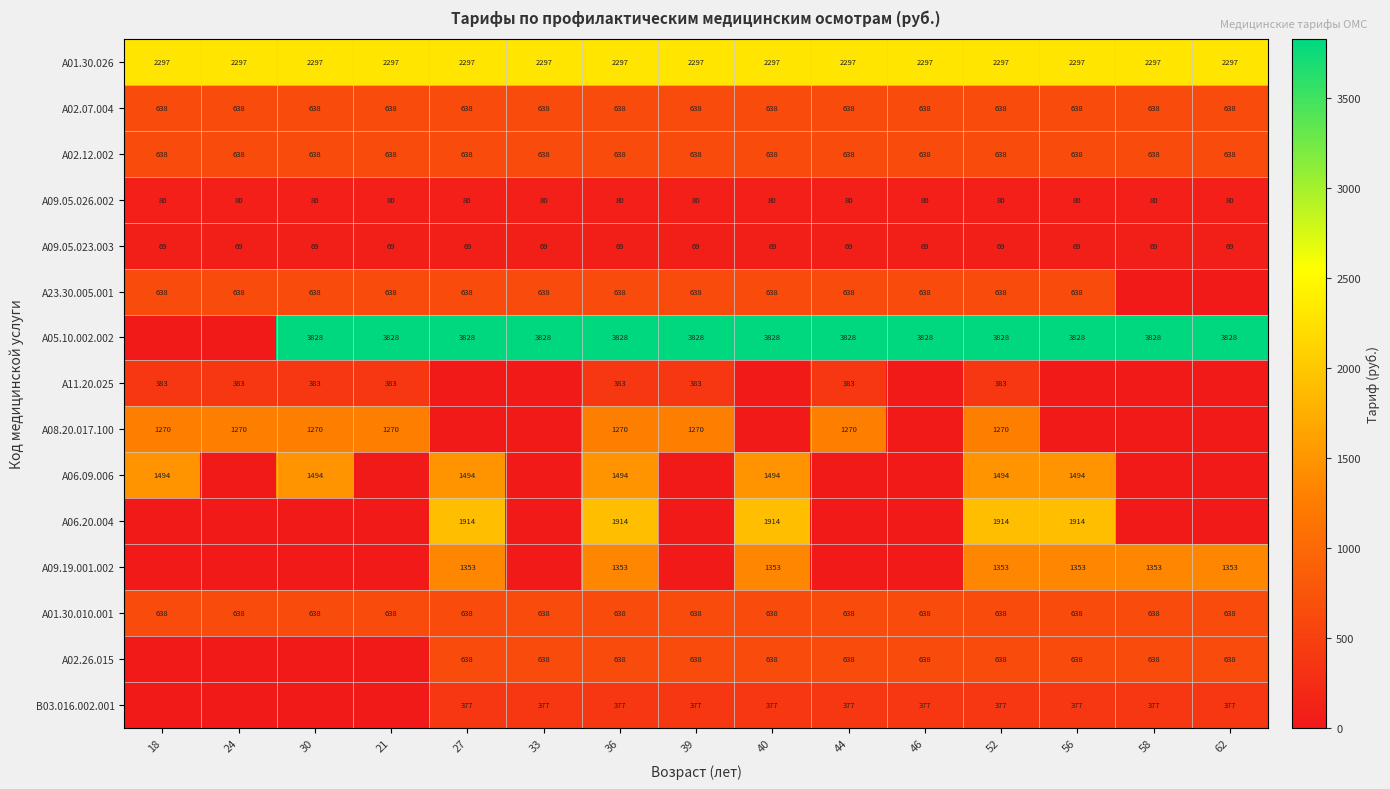

What value does the A01.30.010.001 series have at 56?

638